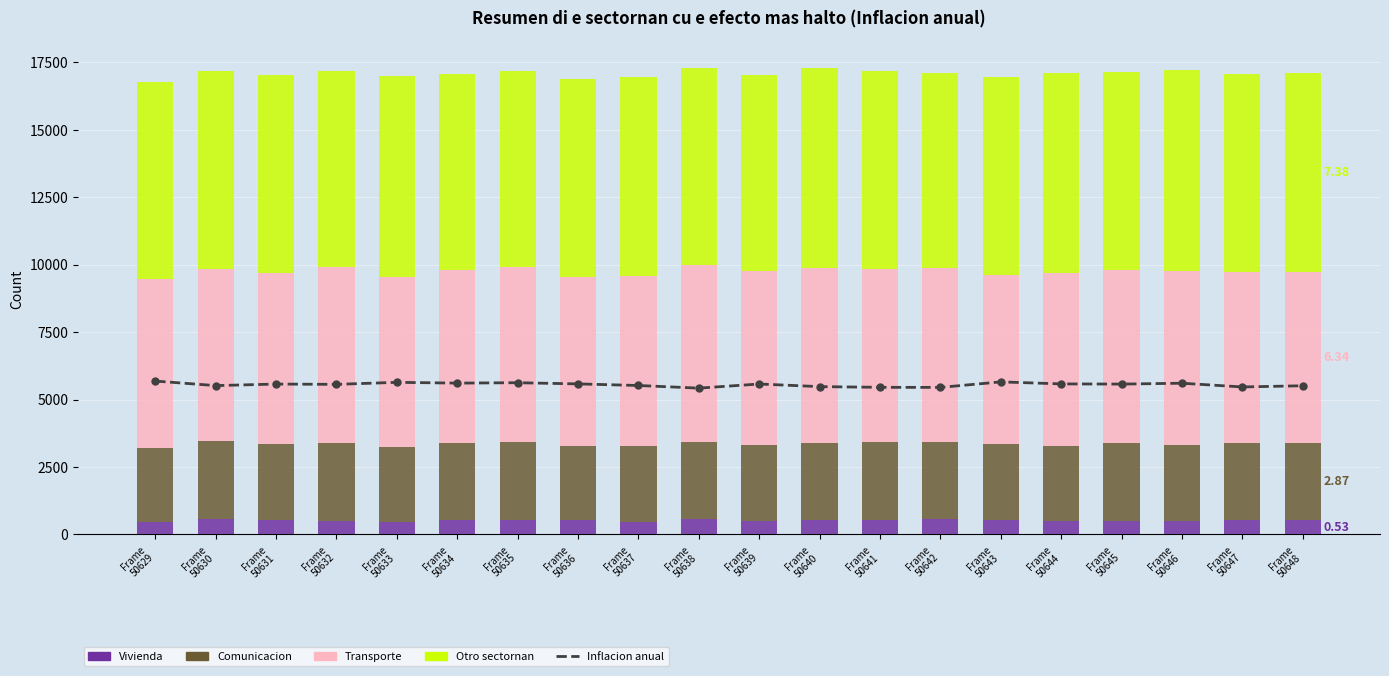

Which category has the highest value across all series?

Frame
50633